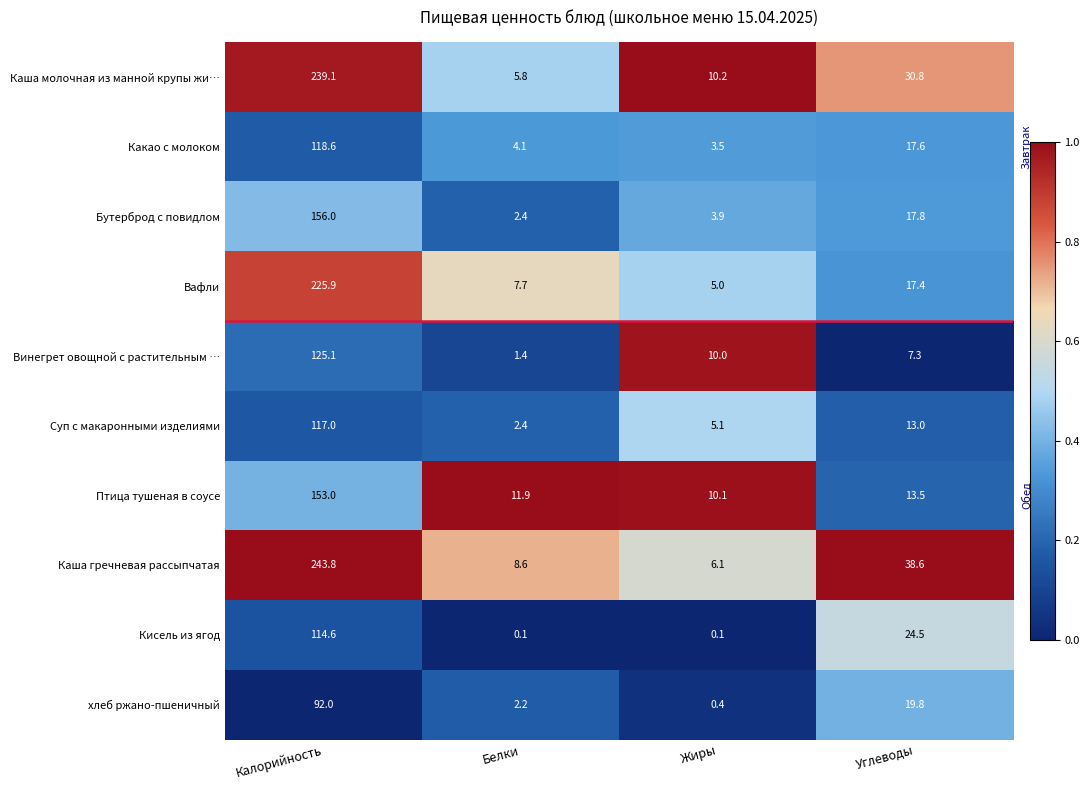

Which series has the widest spread of values?

Каша гречневая рассыпчатая